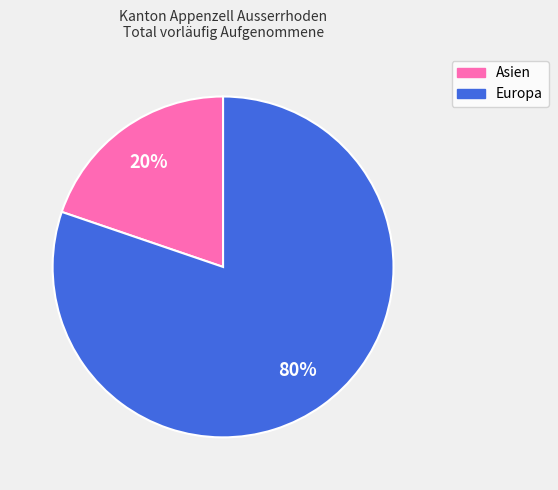

To the nearest percent, what is the combined percentage of Europa and Asien?

100%